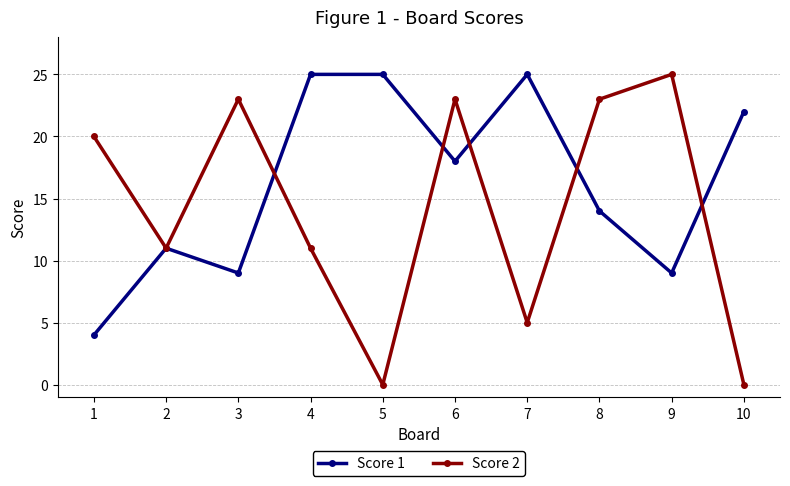

At which category is the sum across all series the highest?

6